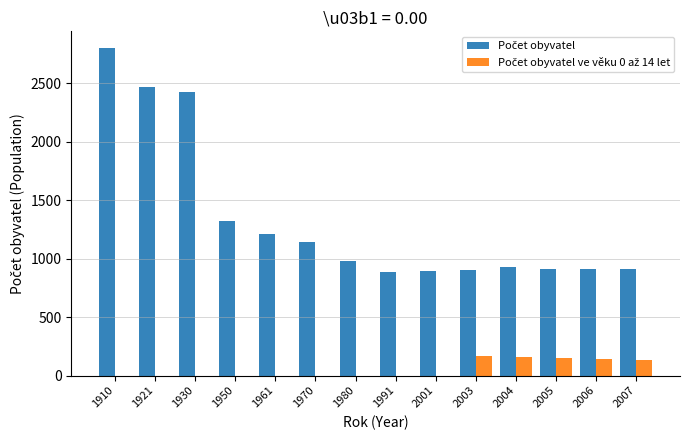

What is the maximum value shown in the chart?

2805